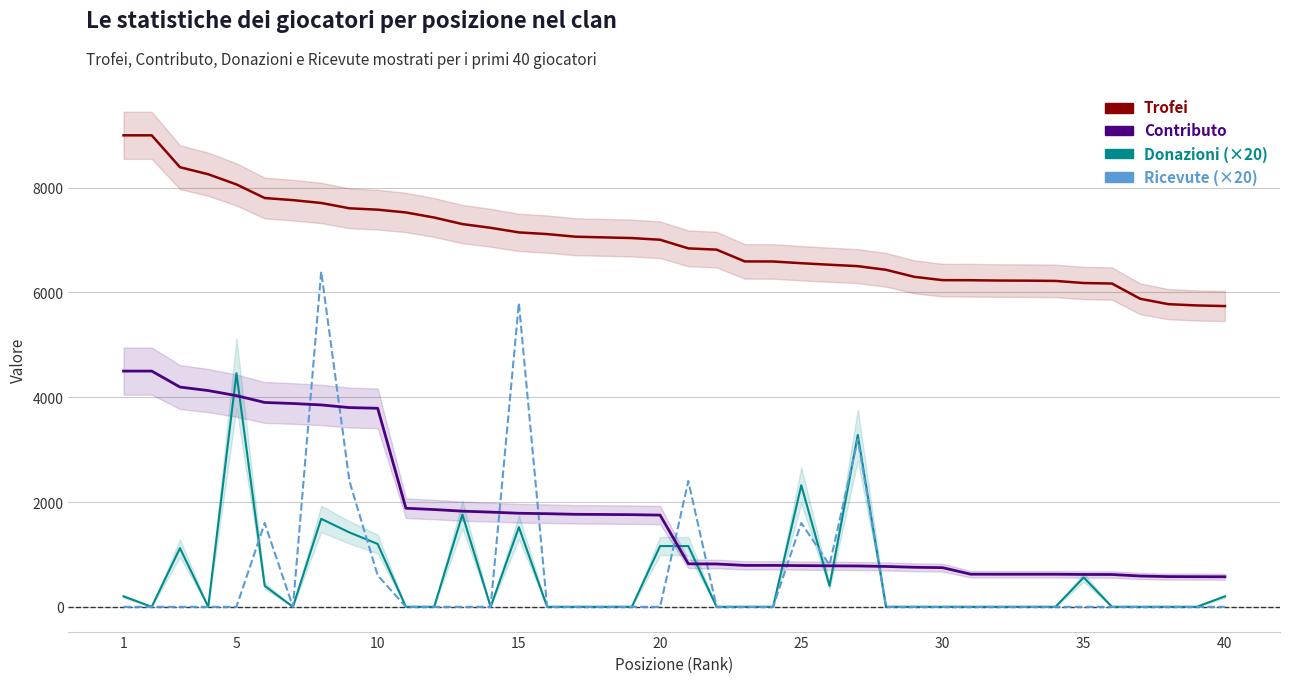

Which series has the widest spread of values?

Ricevute (×20)